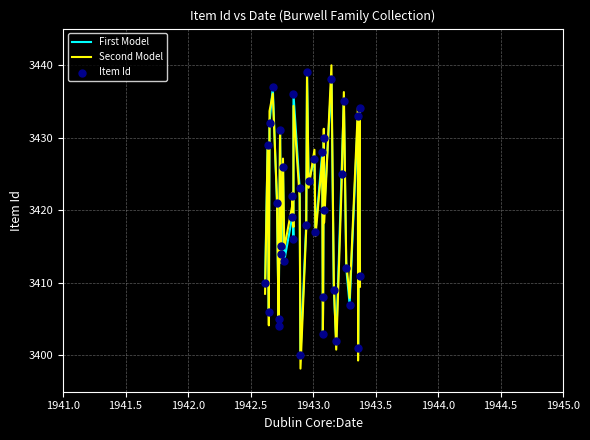

What is the minimum value shown in the chart?

3398.2